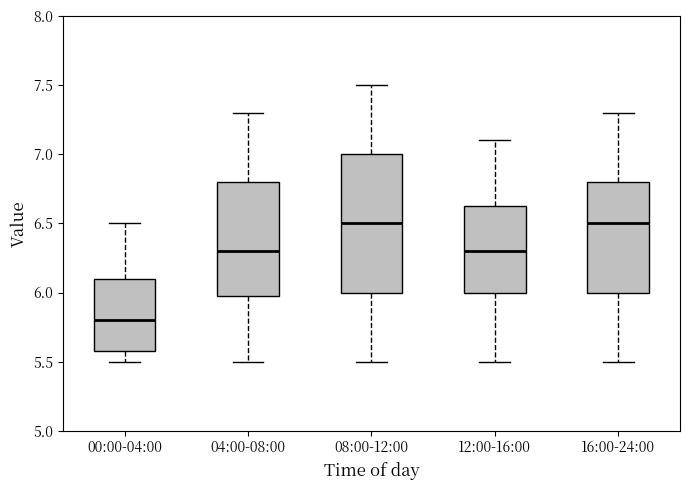

Where does the lower whisker of the box for 00:00-04:00 end on the y-axis? The values are not printed on the chart, so give them approximately, as read against the axis.

5.50